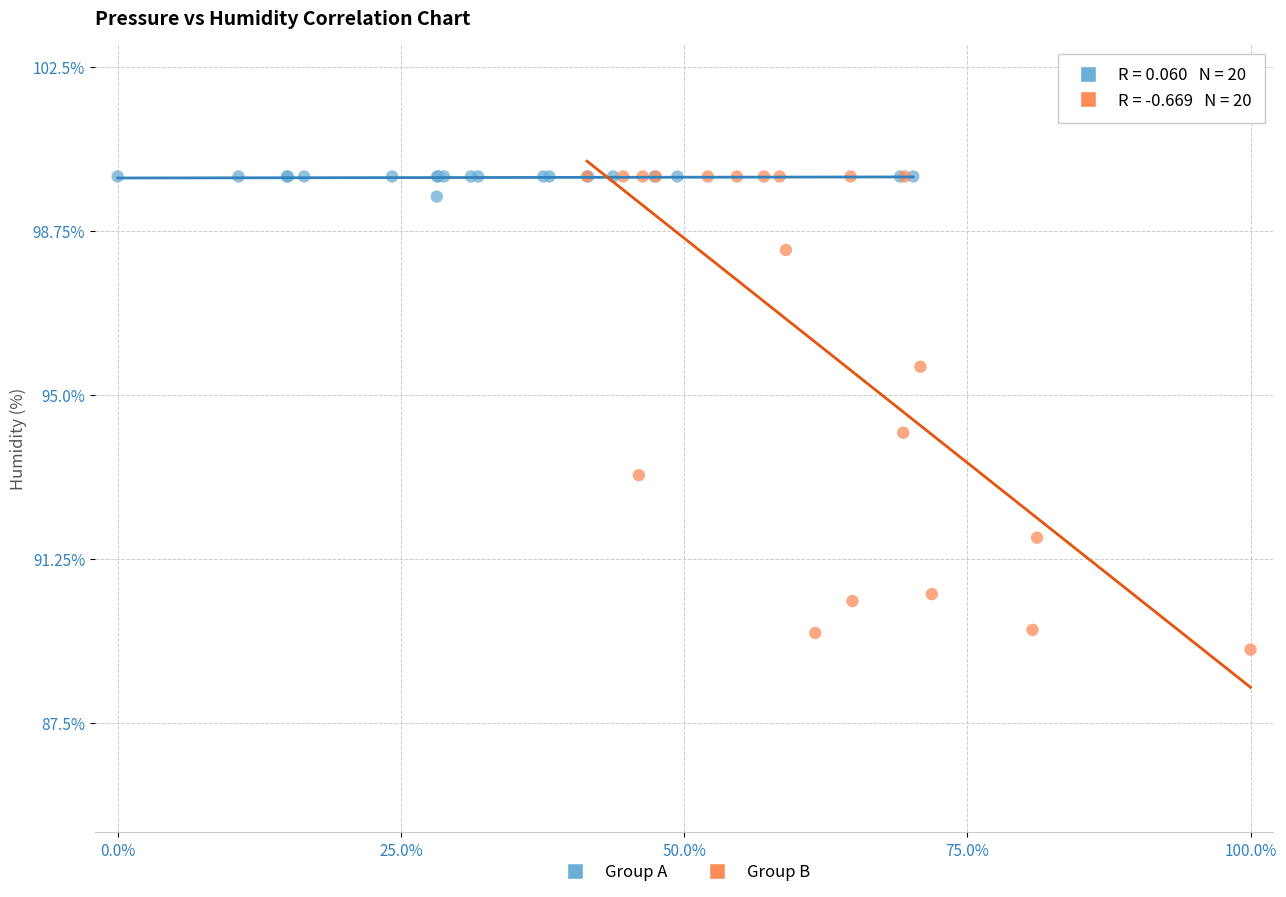

Which series contains the lowest Y value?

Group B